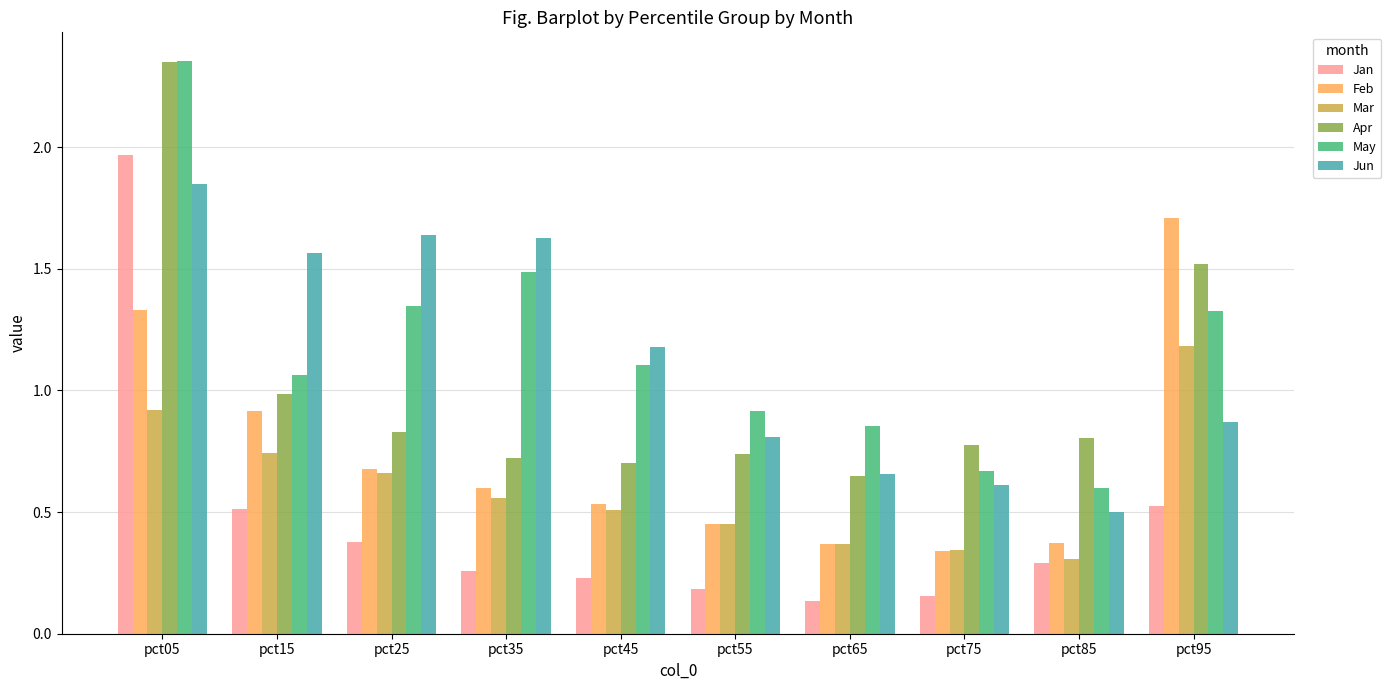

At which category is the sum across all series the highest?

pct05